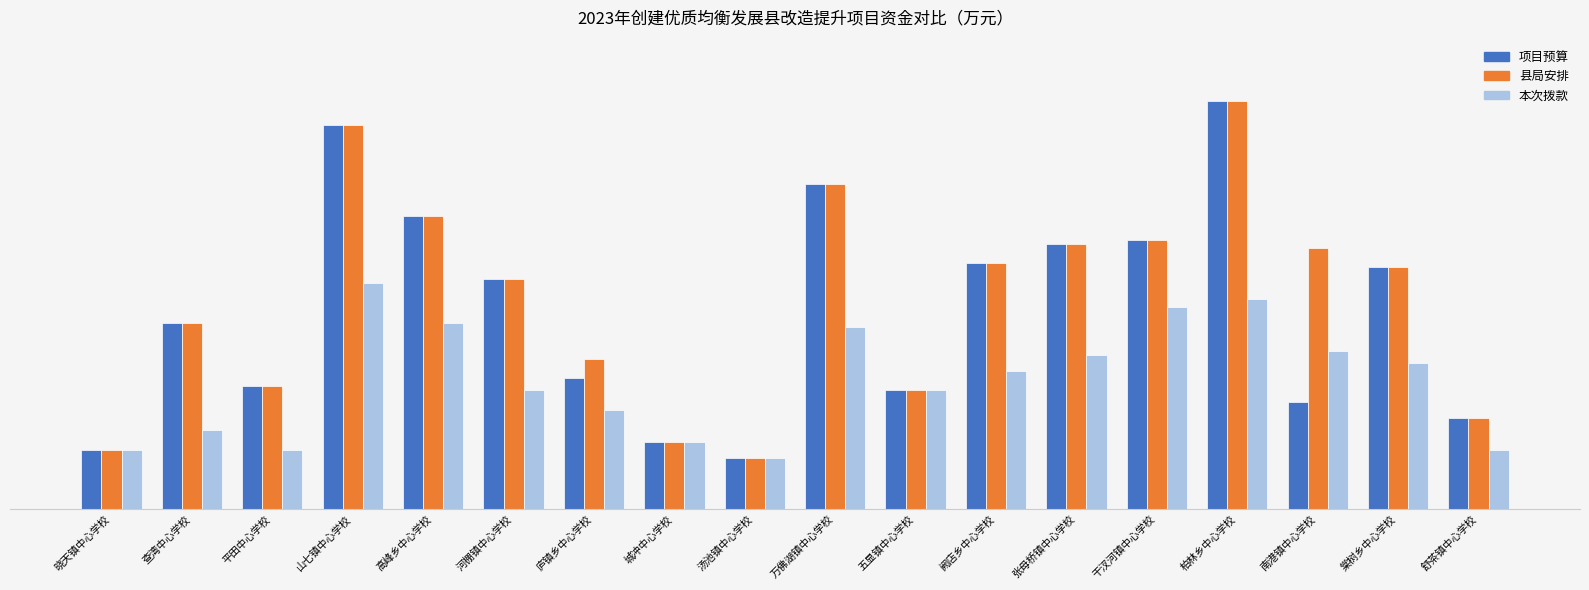

What is the value of the 本次拨款 bar at the 13th from the left?

39